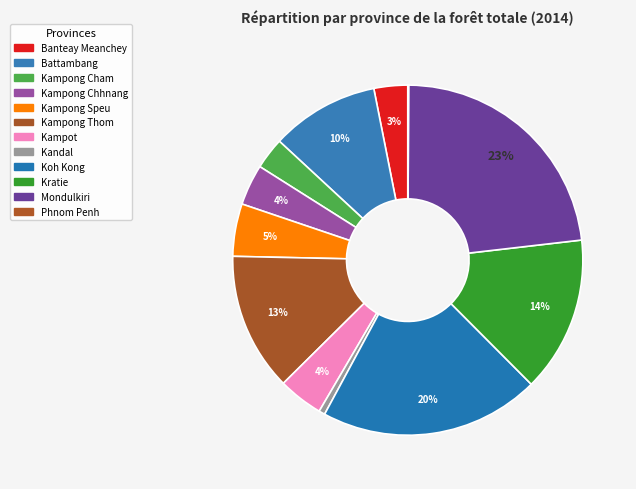

Is it true that Battambang is 18% of the pie?

False